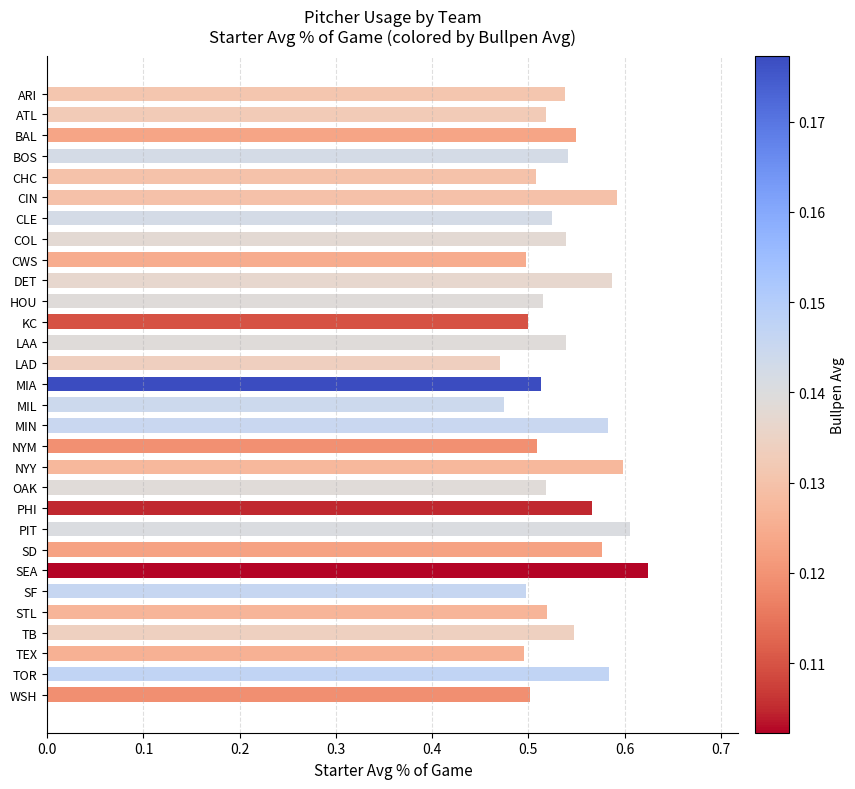

What is the change in value from LAD to PHI?

+0.1